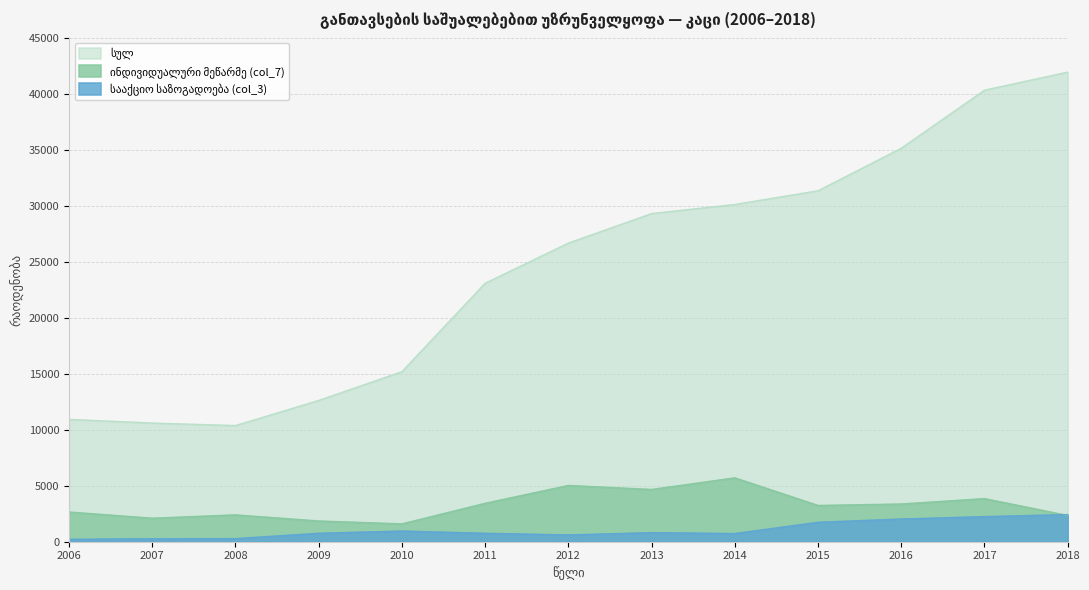

What is the sum of the სულ values at 2016 and 2014?

65244